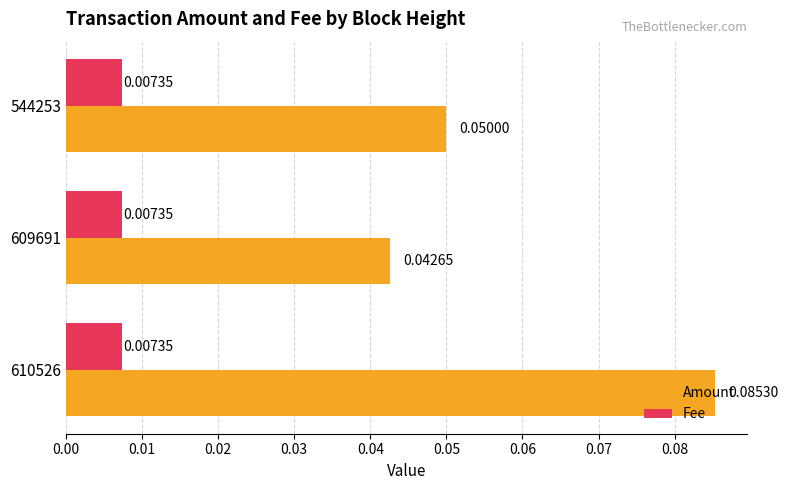

What is the sum of all Amount values?

0.2